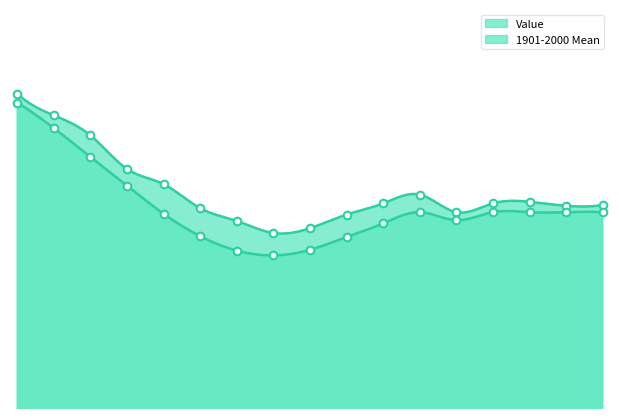

What is the total value across all series at 8?

121.2